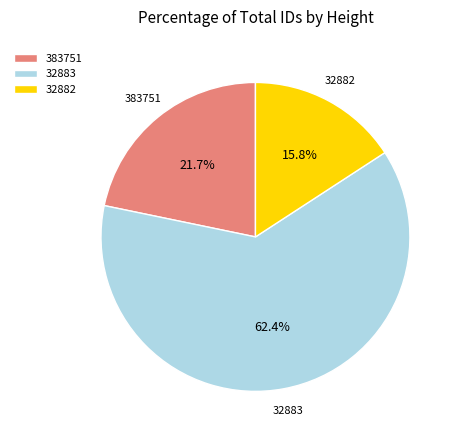

What portion of the pie excludes 383751?

78.3%